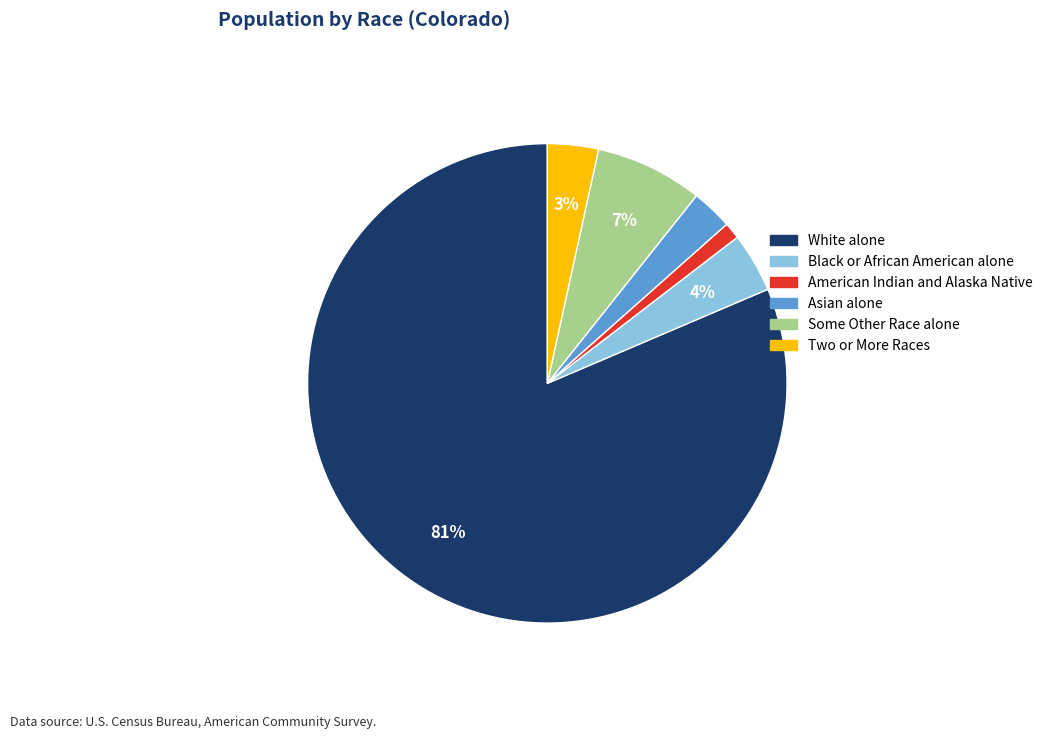

Is it true that Some Other Race alone is 7% of the pie?

True